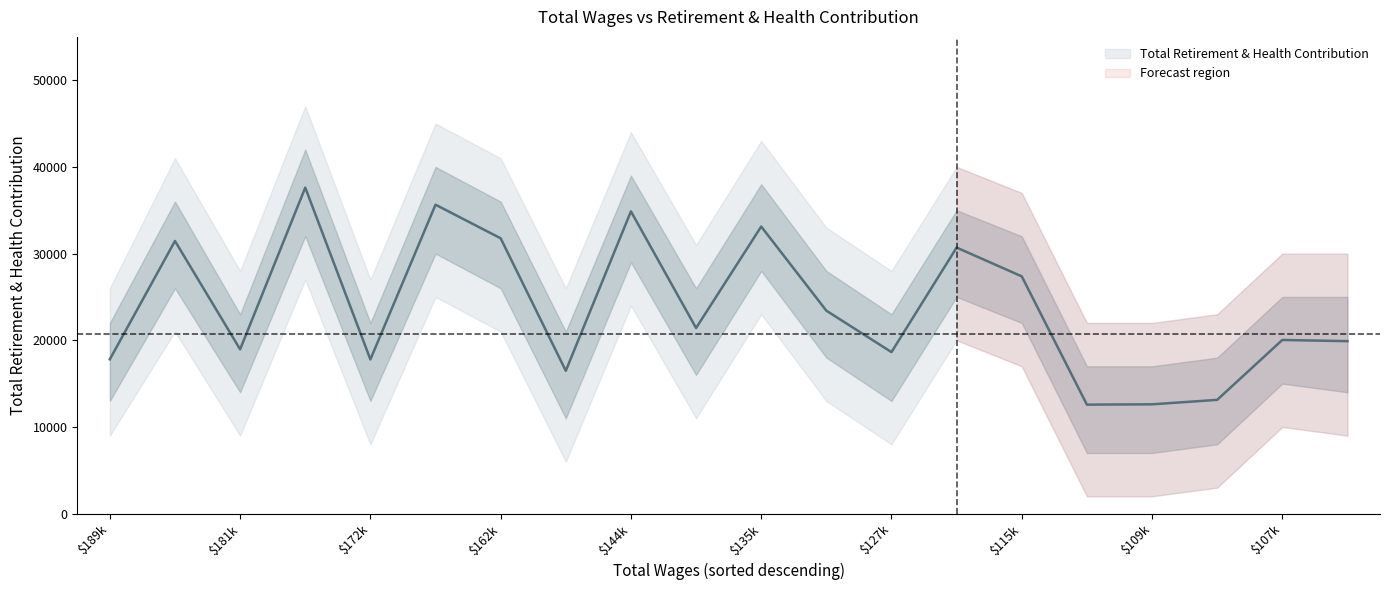

What is the approximate value at $172k, to the nearest 50?

17800